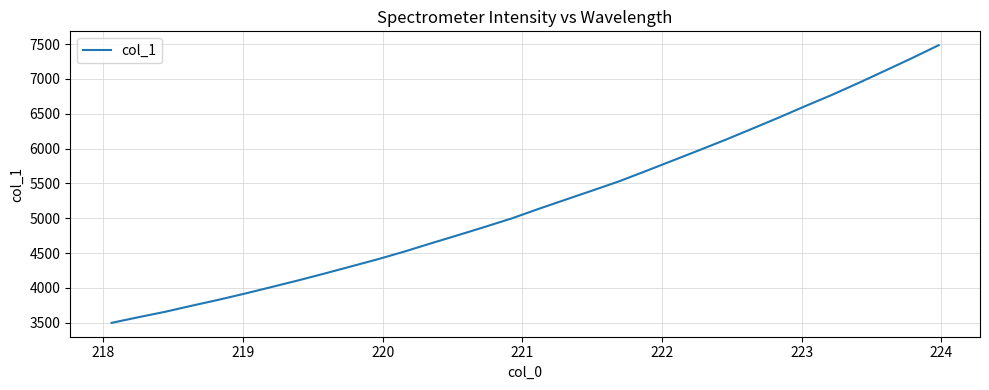

What is the difference between the maximum and minimum values?

3986.1